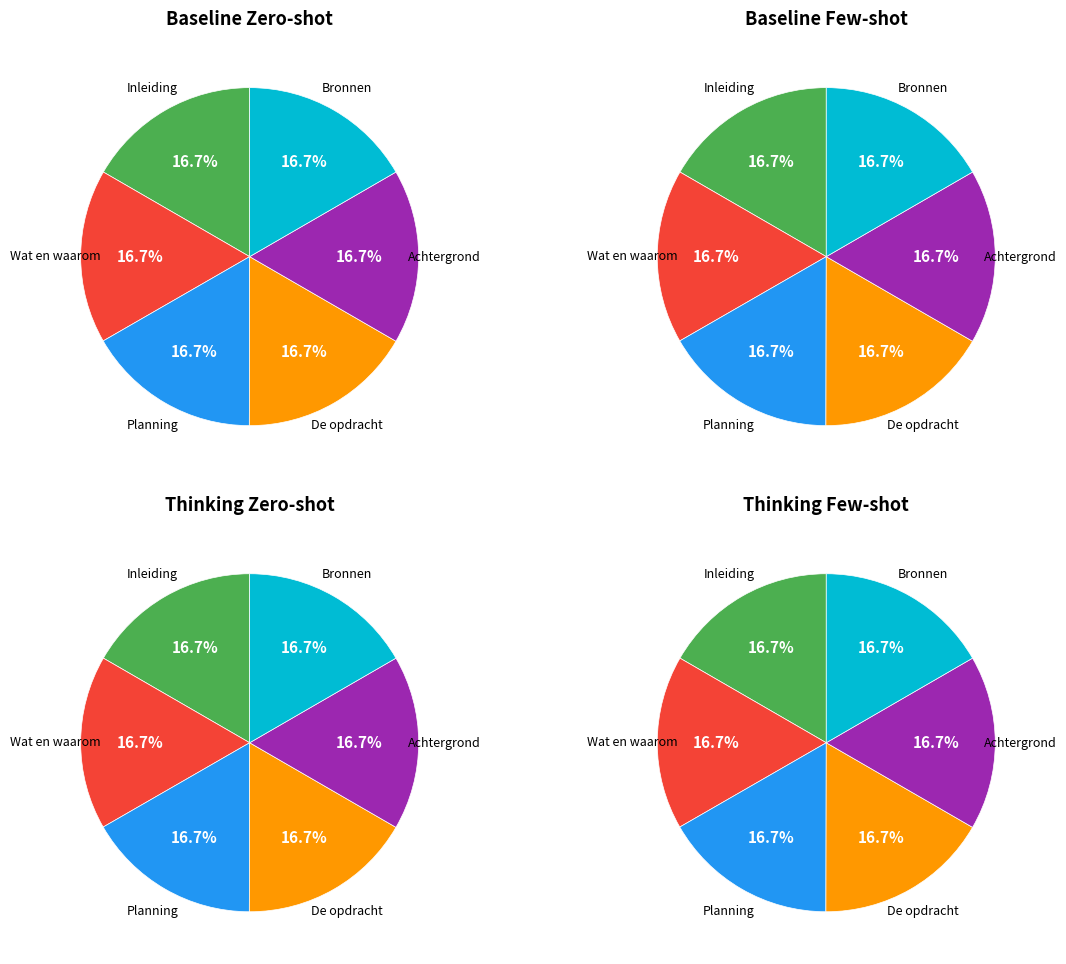

Combined, what portion of the pie is Achtergrond and Bronnen?

33.3%